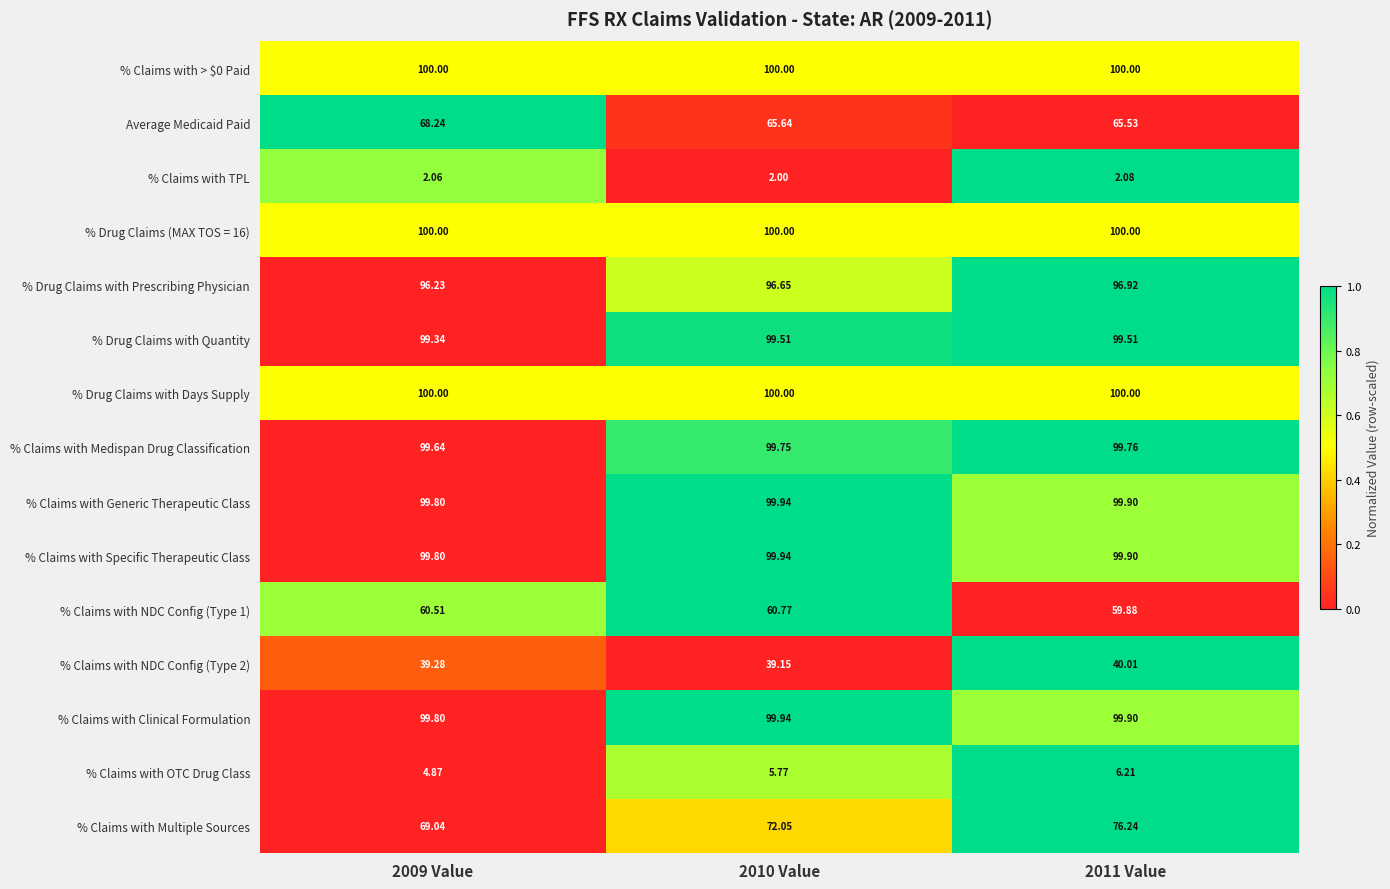

Is the value of % Claims with OTC Drug Class at 2011 Value greater than the value of % Drug Claims with Days Supply at 2009 Value?

No